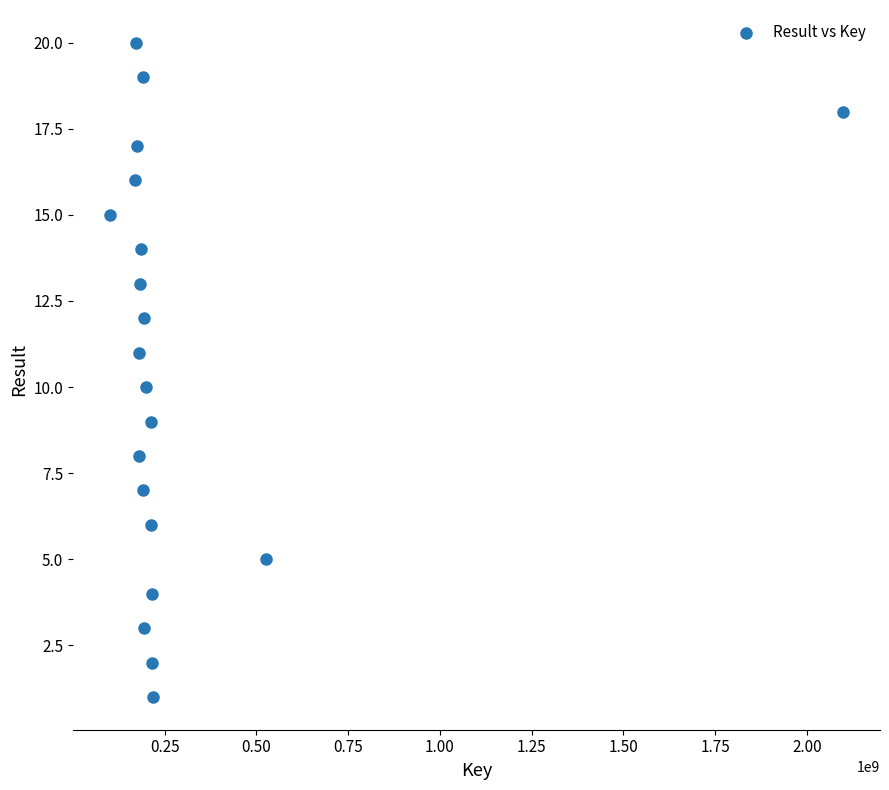

What is the range of X values (max minus min)?

1999053472